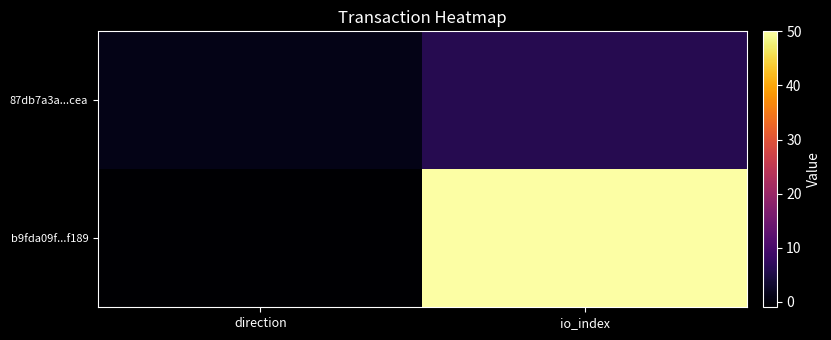

At which category is the sum across all series the highest?

io_index